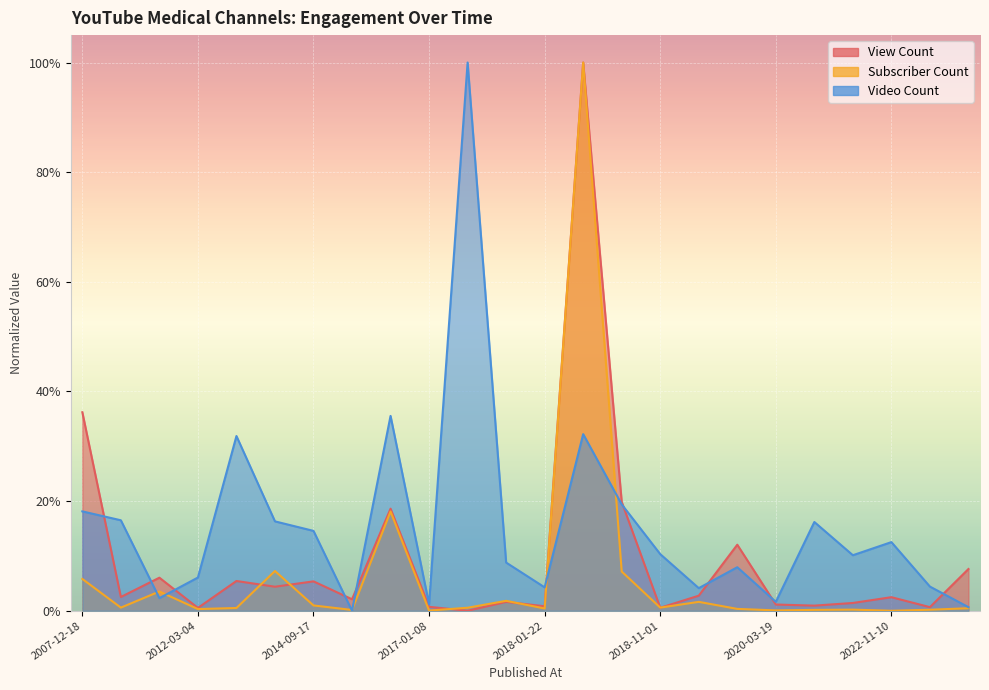

Reading left to right, list all the values displayed in this chart.

View Count: 2007-12-18=0.4	2009-07-02=0.0	2009-12-15=0.1	2012-03-04=0.0	2013-09-16=0.1	2014-02-28=0.0	2014-09-17=0.1	2014-11-15=0.0	2015-07-24=0.2	2017-01-08=0.0	2017-10-22=0.0	2017-10-25=0.0	2018-01-22=0.0	2018-07-20=1.0	2018-09-09=0.2	2018-11-01=0.0	2019-02-27=0.0	2019-03-04=0.1	2020-03-19=0.0	2020-04-19=0.0	2021-12-07=0.0	2022-11-10=0.0	2023-01-08=0.0	2023-08-20=0.1
Subscriber Count: 2007-12-18=0.1	2009-07-02=0.0	2009-12-15=0.0	2012-03-04=0.0	2013-09-16=0.0	2014-02-28=0.1	2014-09-17=0.0	2014-11-15=0.0	2015-07-24=0.2	2017-01-08=0.0	2017-10-22=0.0	2017-10-25=0.0	2018-01-22=0.0	2018-07-20=1.0	2018-09-09=0.1	2018-11-01=0.0	2019-02-27=0.0	2019-03-04=0.0	2020-03-19=0.0	2020-04-19=0.0	2021-12-07=0.0	2022-11-10=0.0	2023-01-08=0.0	2023-08-20=0.0
Video Count: 2007-12-18=0.2	2009-07-02=0.2	2009-12-15=0.0	2012-03-04=0.1	2013-09-16=0.3	2014-02-28=0.2	2014-09-17=0.1	2014-11-15=0.0	2015-07-24=0.4	2017-01-08=0.0	2017-10-22=1.0	2017-10-25=0.1	2018-01-22=0.0	2018-07-20=0.3	2018-09-09=0.2	2018-11-01=0.1	2019-02-27=0.0	2019-03-04=0.1	2020-03-19=0.0	2020-04-19=0.2	2021-12-07=0.1	2022-11-10=0.1	2023-01-08=0.0	2023-08-20=0.0